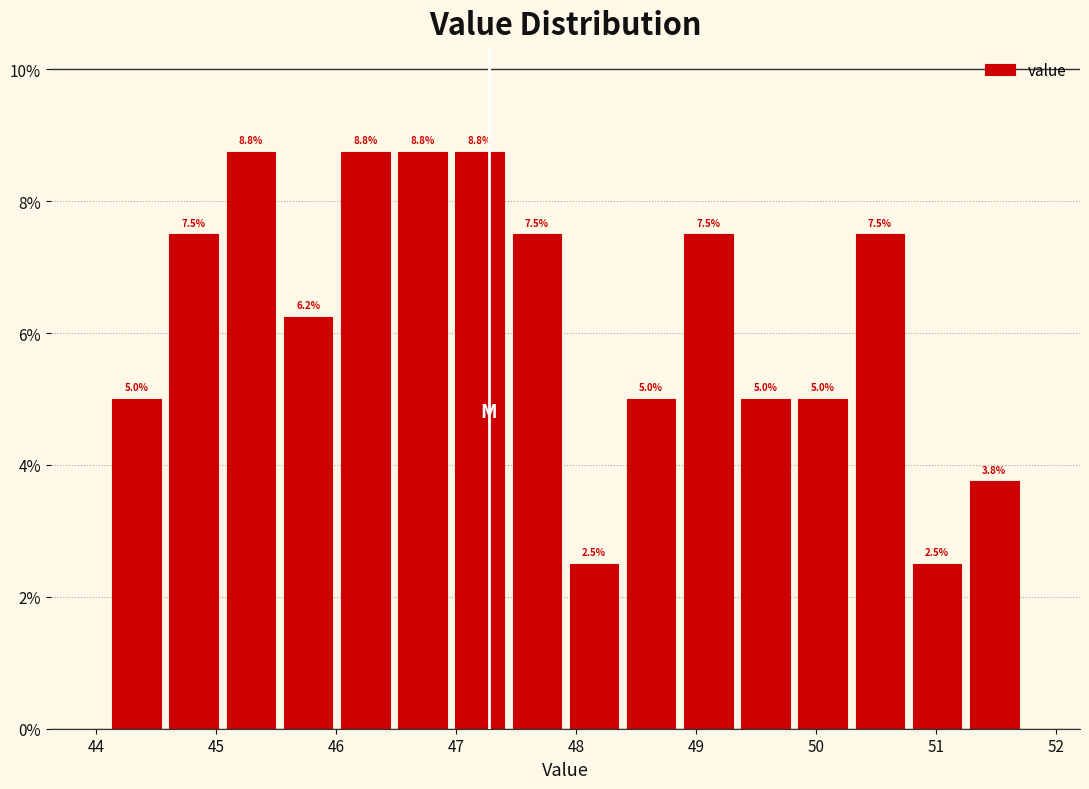

Reading left to right, list every bar in this chart as the range it spans on the x-axis followed by its height. The bar edges are not printed on the chart, so give them approximately, as read against the axis.

44.1 to 44.6: 5.0
44.6 to 45.1: 7.5
45.1 to 45.5: 8.8
45.5 to 46.0: 6.2
46.0 to 46.5: 8.8
46.5 to 47.0: 8.8
47.0 to 47.4: 8.8
47.4 to 47.9: 7.5
47.9 to 48.4: 2.5
48.4 to 48.9: 5.0
48.9 to 49.3: 7.5
49.3 to 49.8: 5.0
49.8 to 50.3: 5.0
50.3 to 50.8: 7.5
50.8 to 51.2: 2.5
51.2 to 51.7: 3.8